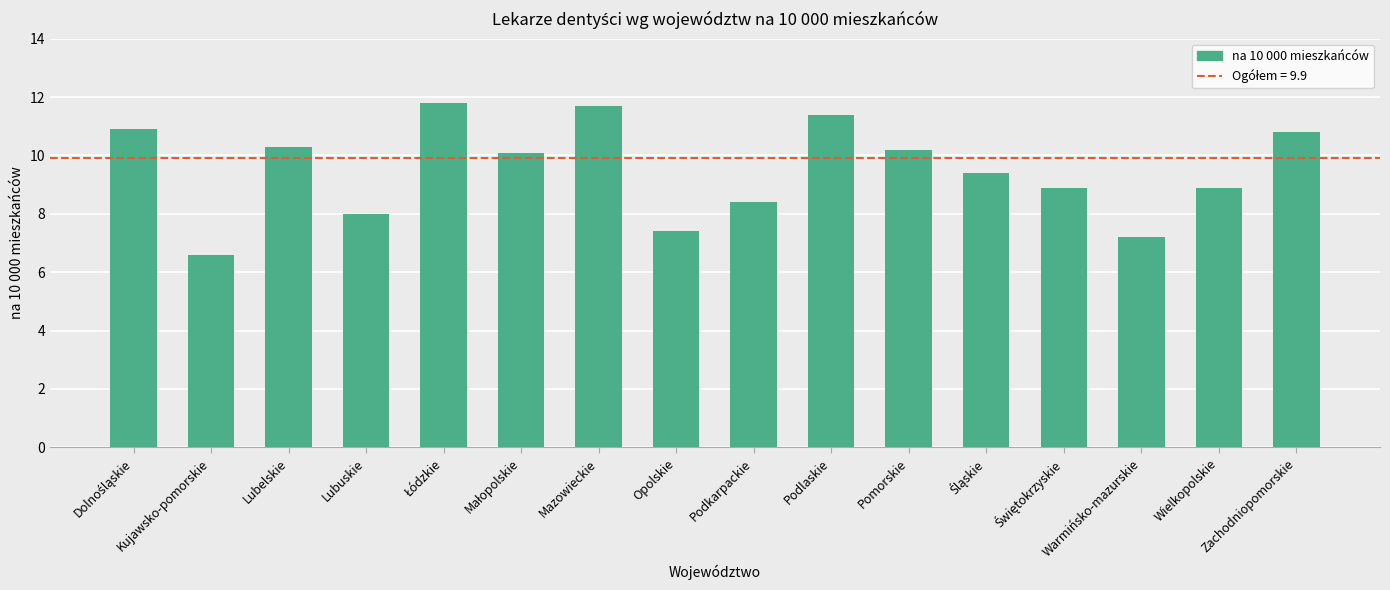

How many bars are there in total?

16